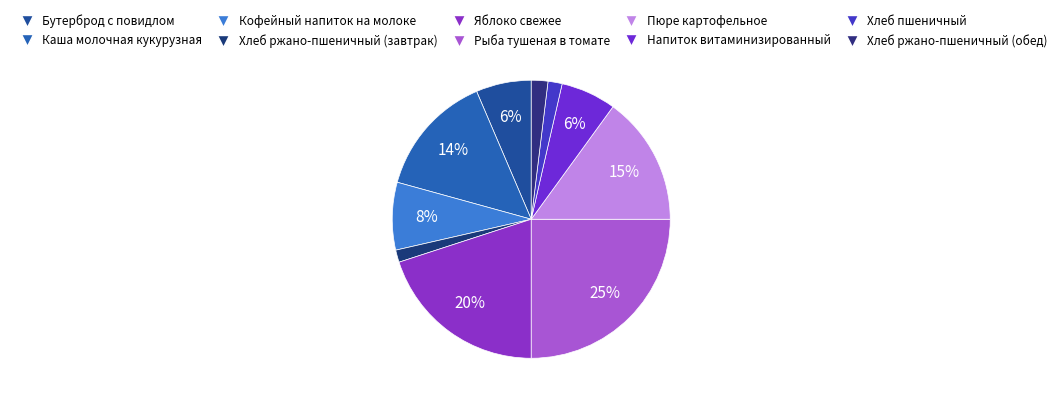

What is the smallest slice in the pie chart?

Хлеб ржано-пшеничный (завтрак)